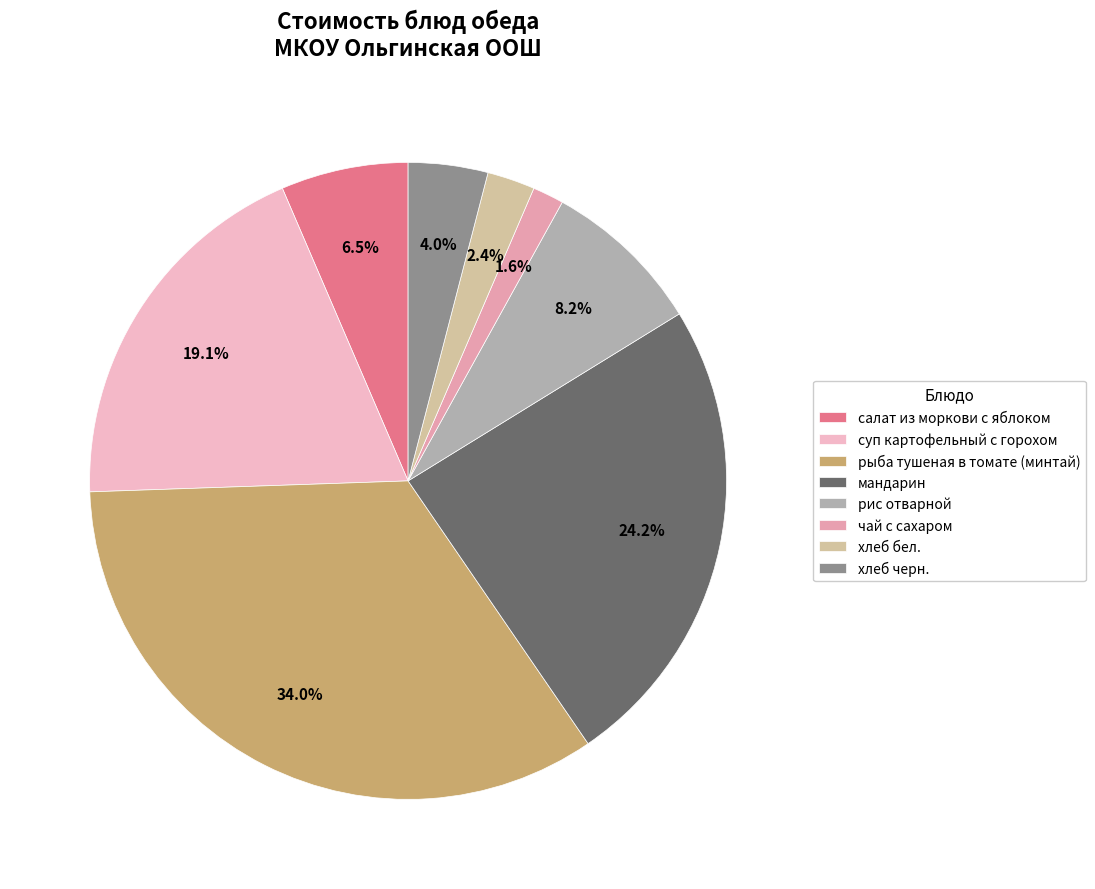

Rank the categories by value from lowest to highest.

чай с сахаром, хлеб бел., хлеб черн., салат из моркови с яблоком, рис отварной, суп картофельный с горохом, мандарин, рыба тушеная в томате (минтай)